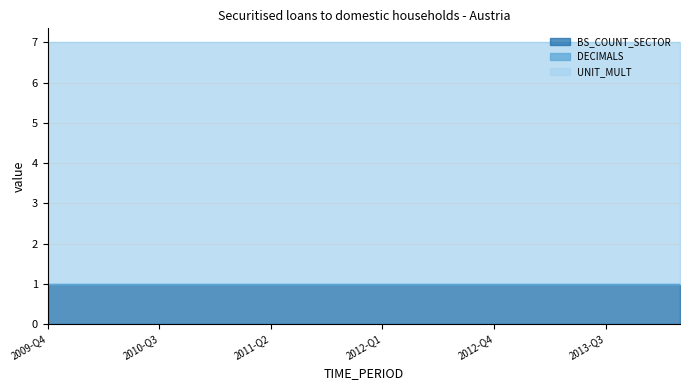

Is the value of UNIT_MULT at 2011-Q3 greater than the value of DECIMALS at 2013-Q1?

Yes